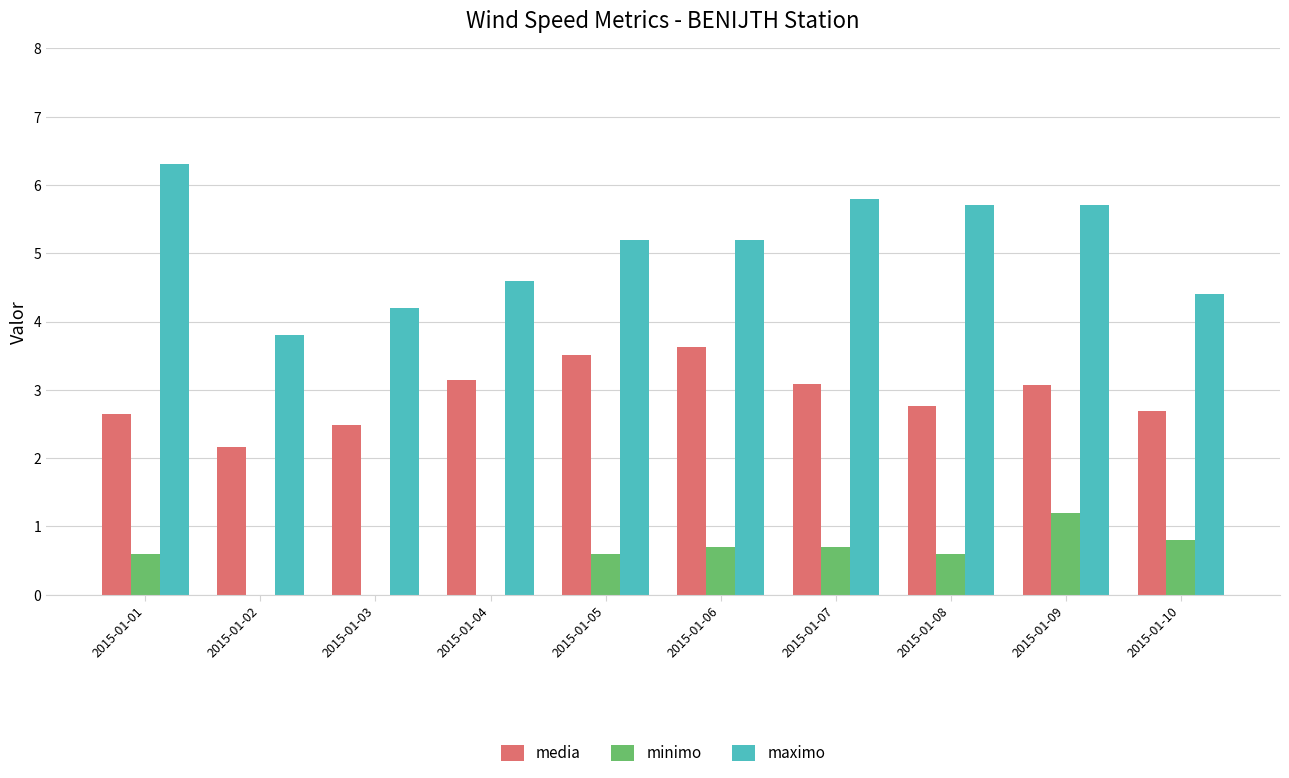

True or false: maximo has a value of 1.3 at 2015-01-10.

False